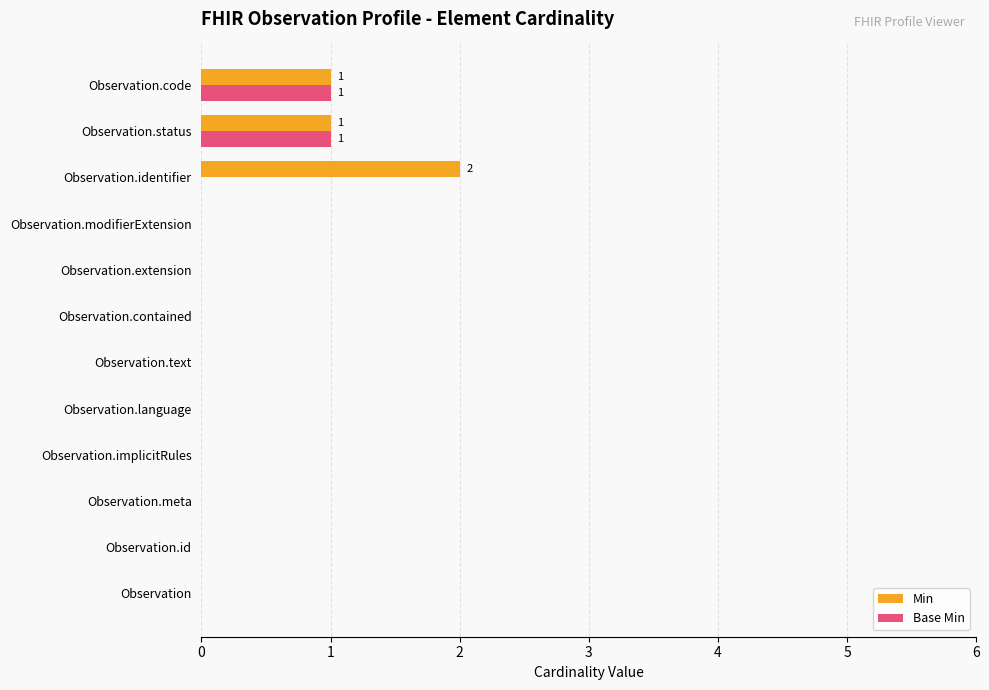

Is it true that Min equals 1 at Observation.status?

True